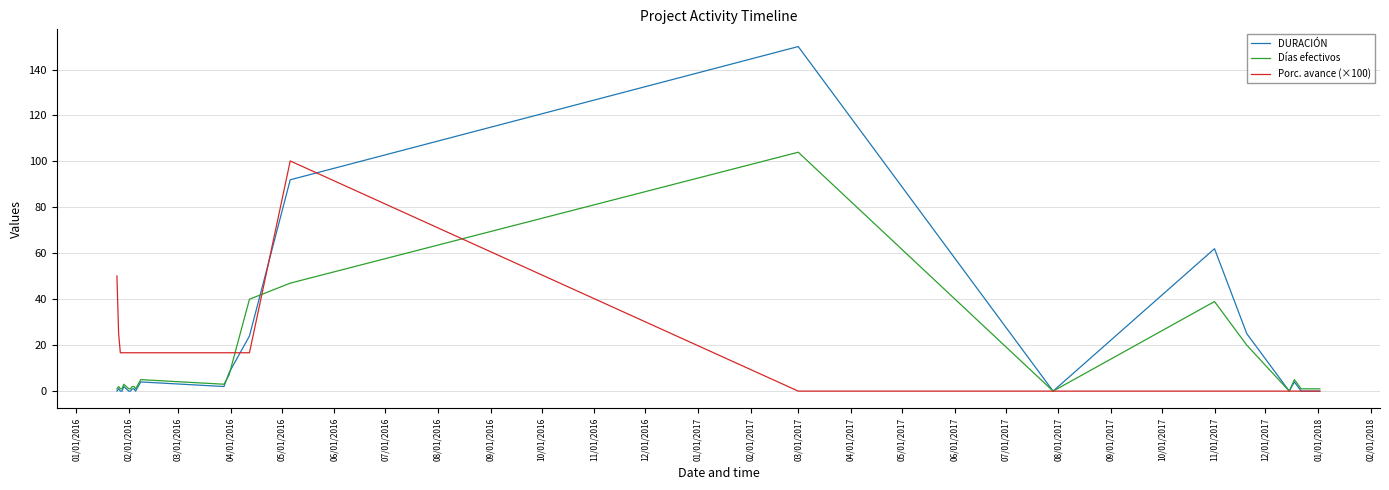

True or false: DURACIÓN and Porc. avance (×100) cross at least once.

True